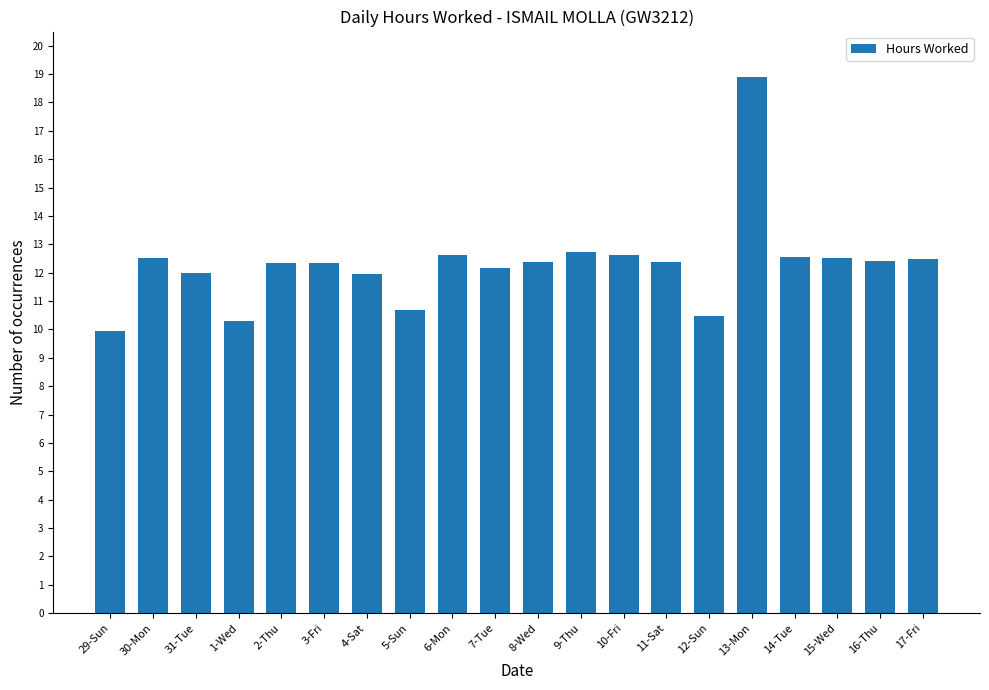

What is the label of the 1st bar from the left?

29-Sun